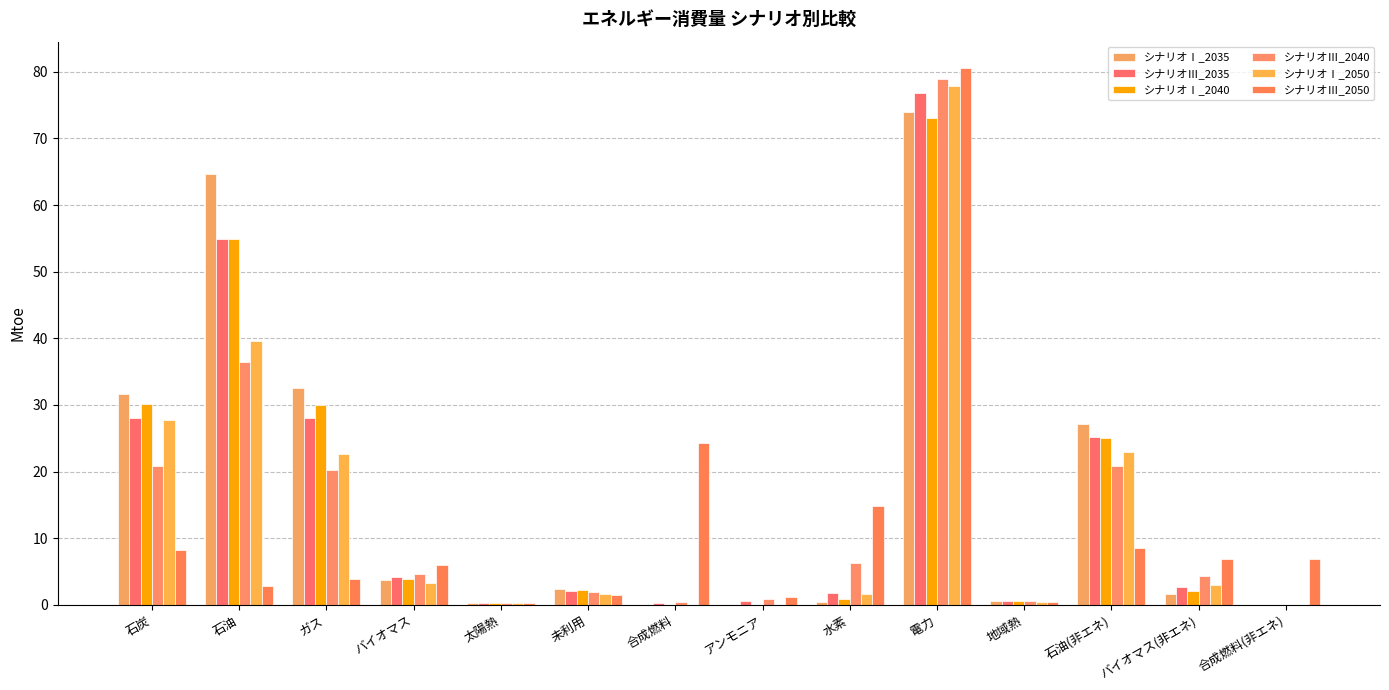

The シナリオⅢ_2035 series shows 1.0 at 地域熱. True or false?

False